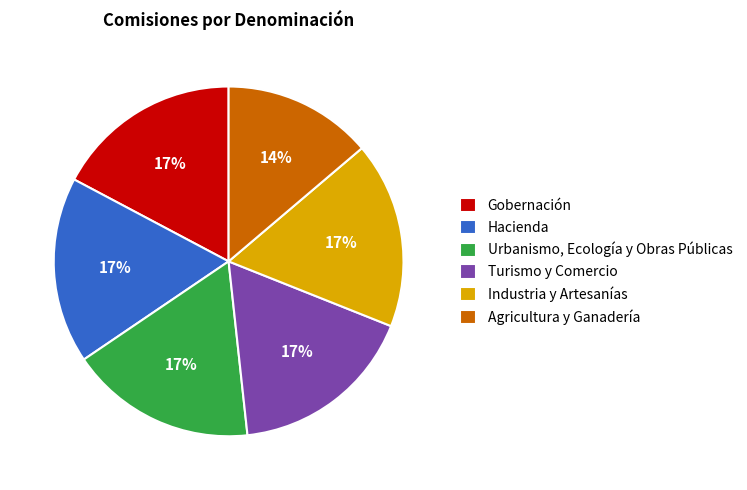

To the nearest percent, what is the difference between the largest and smallest slice percentages?

3%